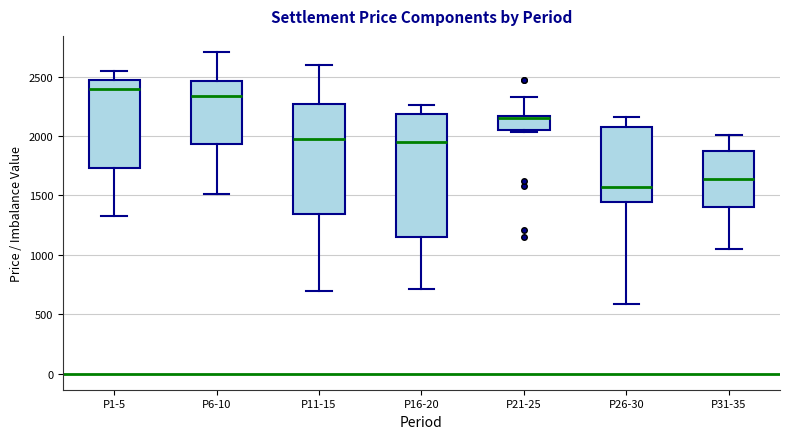

Which box is the tallest, from its lower edge to its upper edge?

P16-20